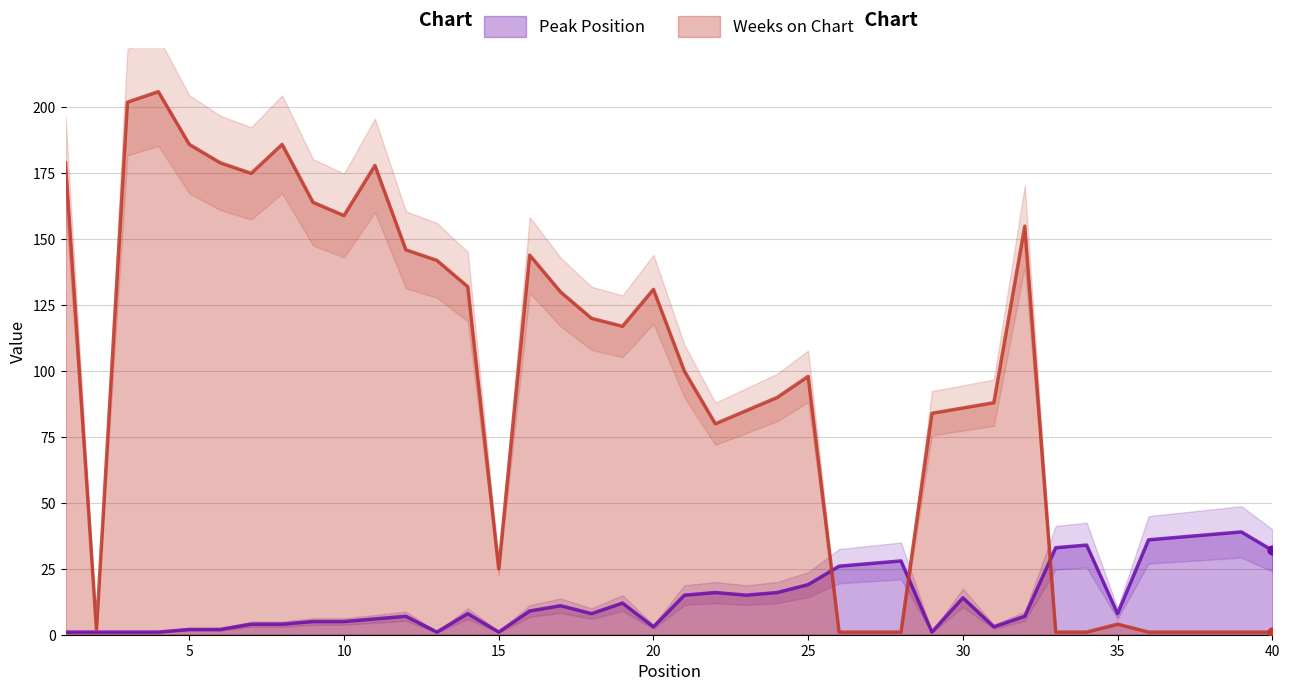

What is the total value across all series at 9?

169